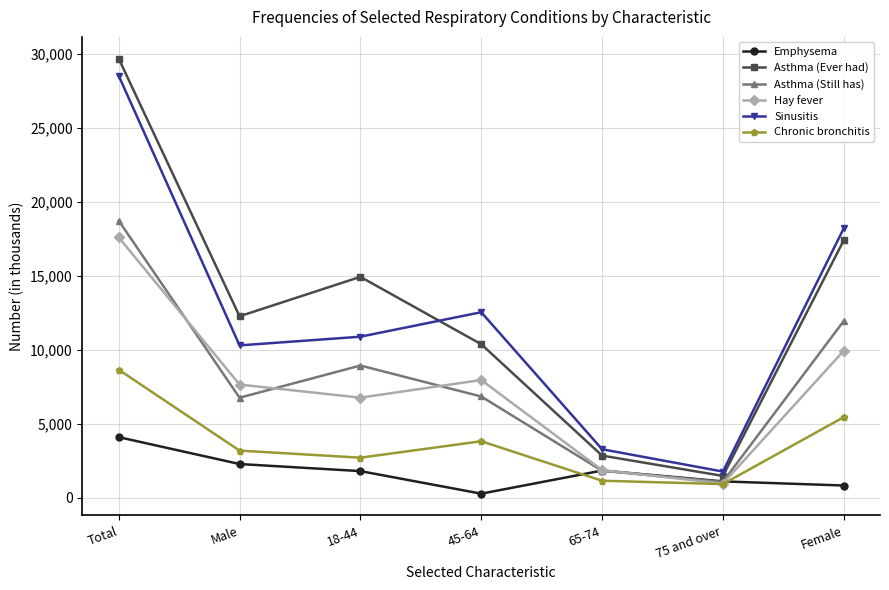

True or false: Asthma (Ever had) and Hay fever cross at least once.

False